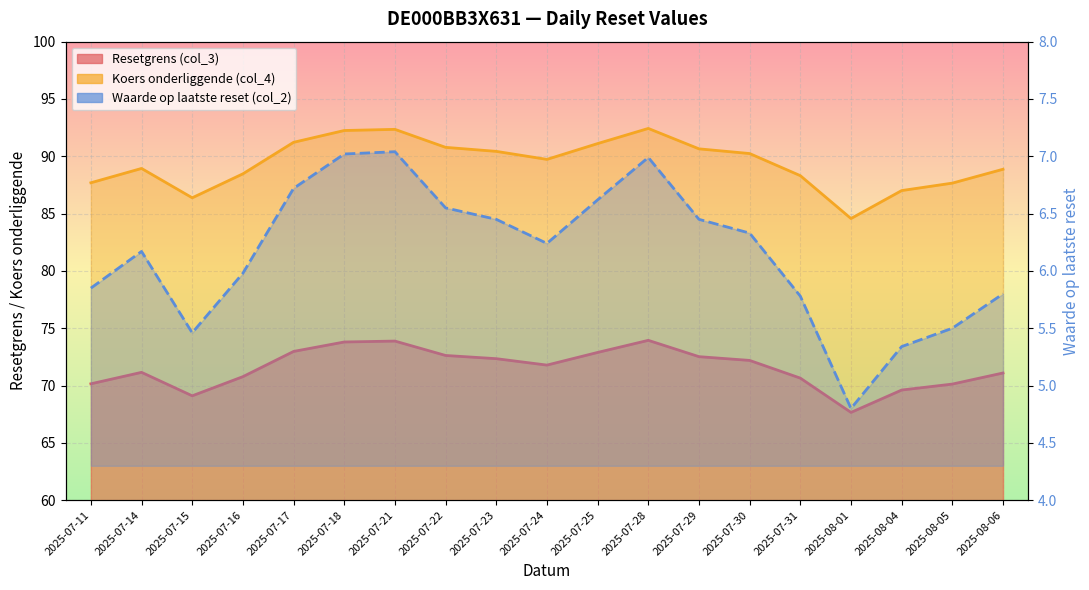

What is the average value of the Waarde op laatste reset (col_2) series?

6.2